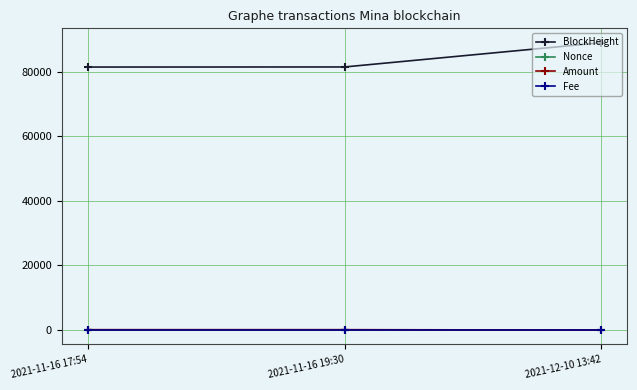

Which series has the largest total across all categories?

BlockHeight